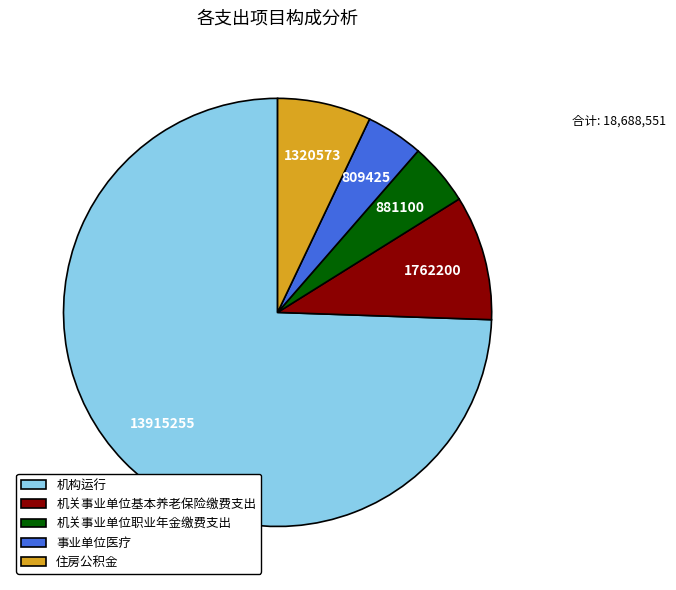

How many slices are in this pie chart?

5